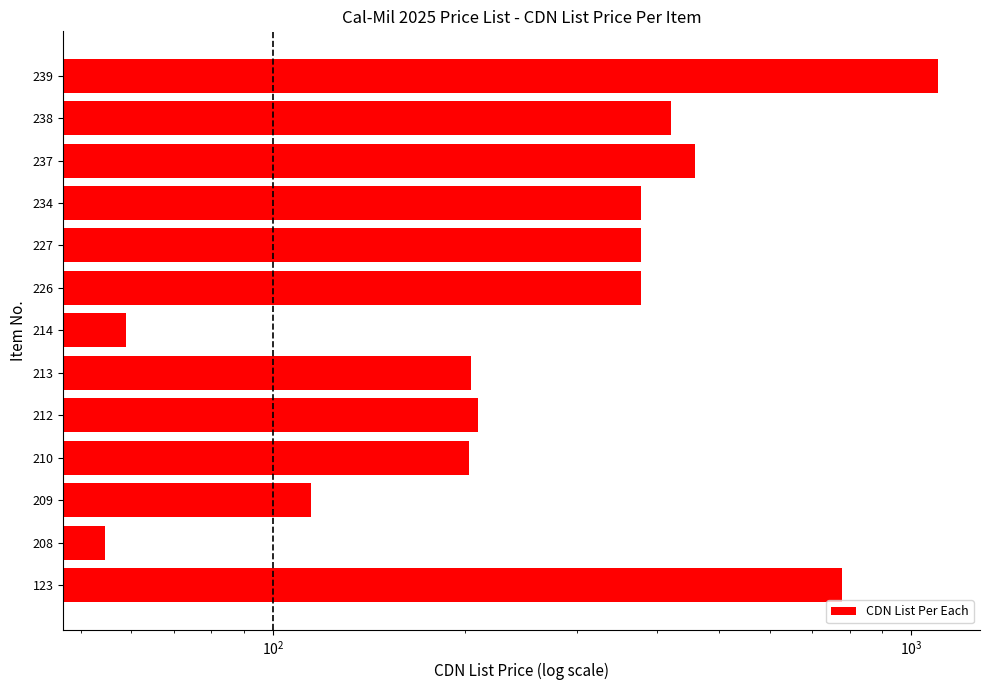

How many categories are shown in the chart?

13